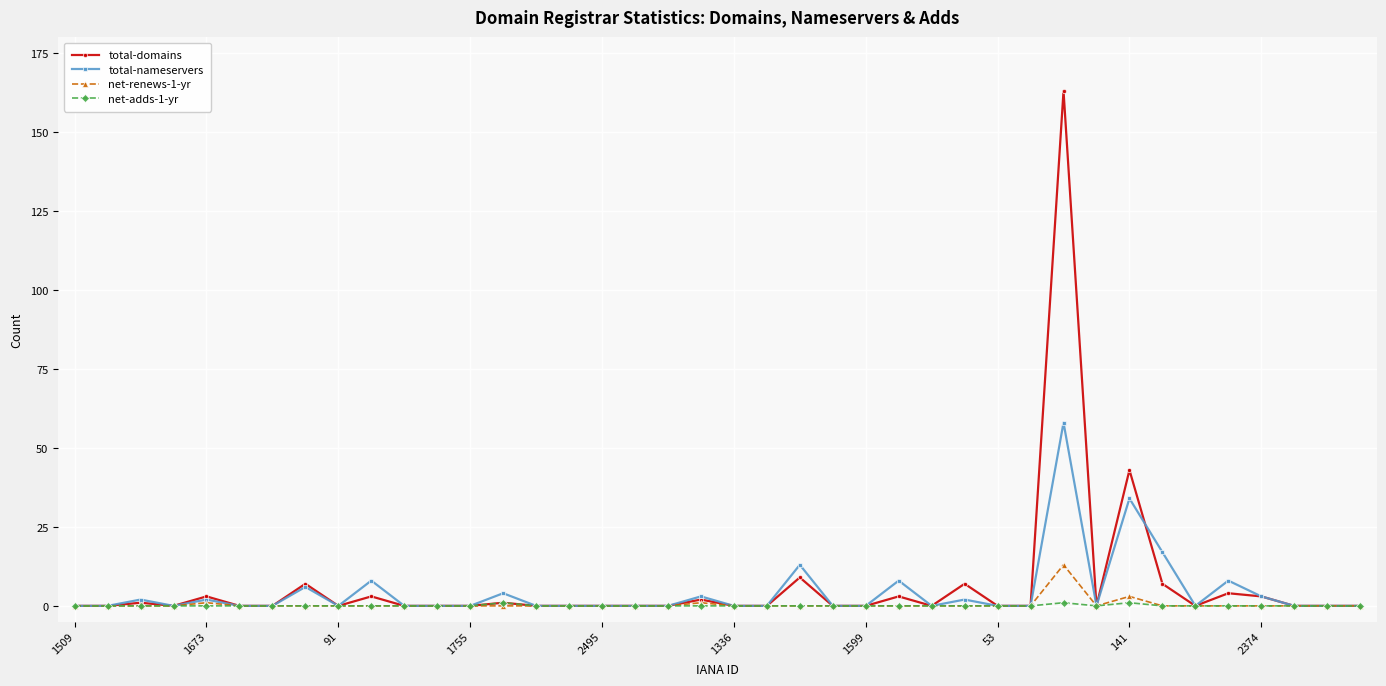

How many lines are shown in the chart?

4